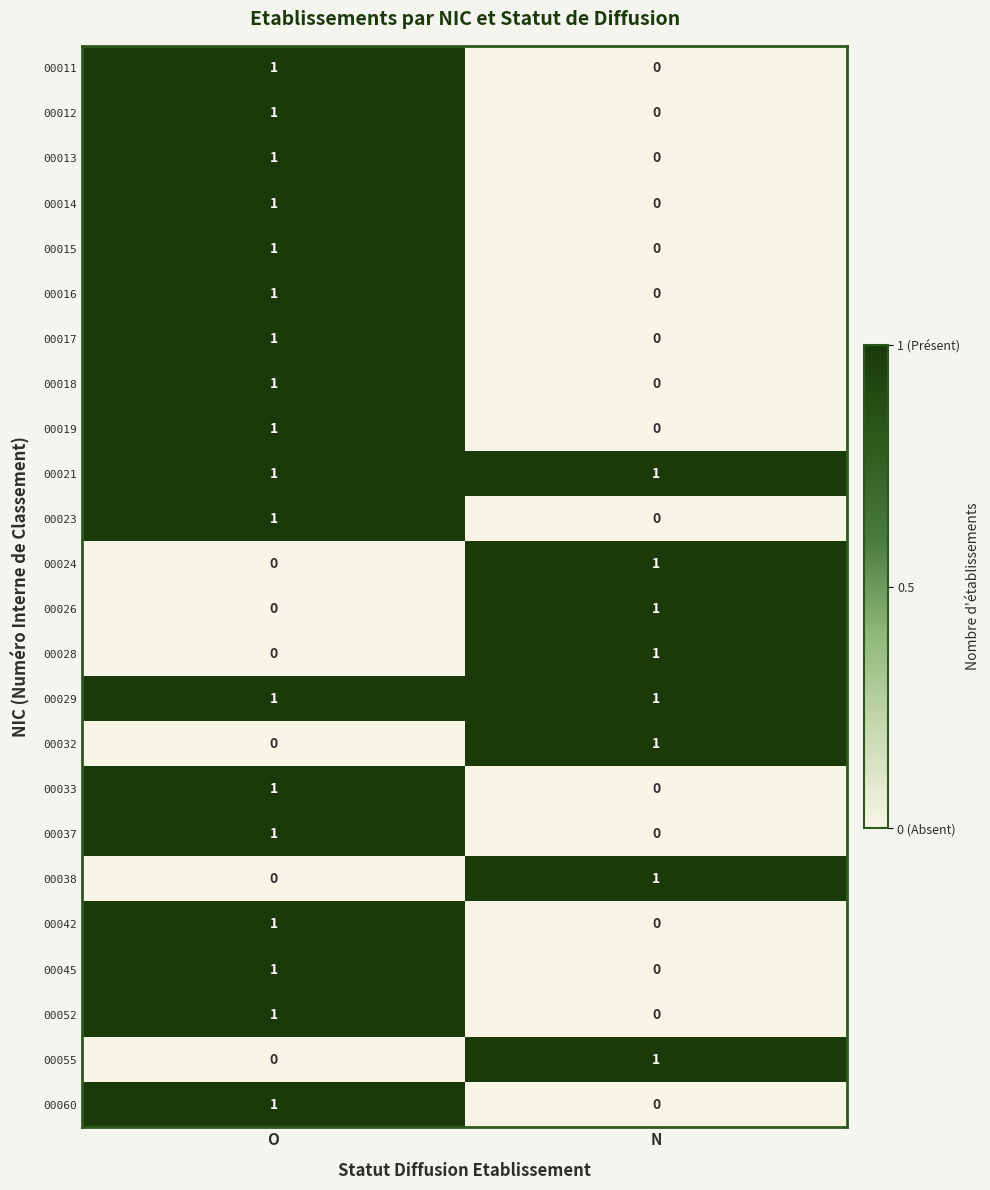

What is the spread (max minus min) of values at O?

1